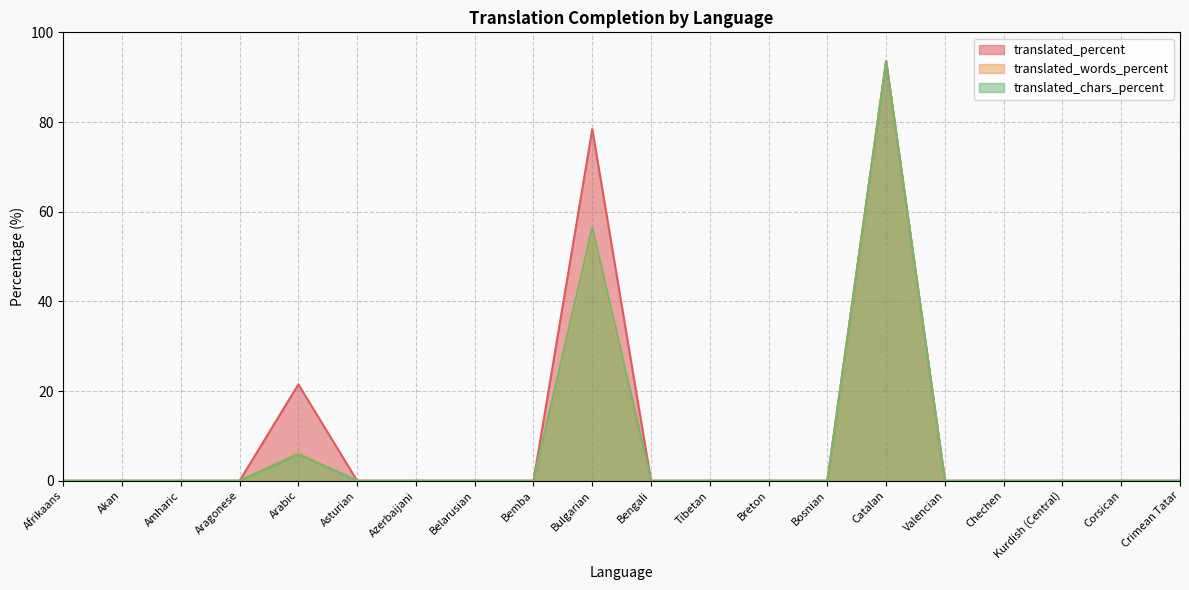

At which category is the sum across all series the highest?

Catalan